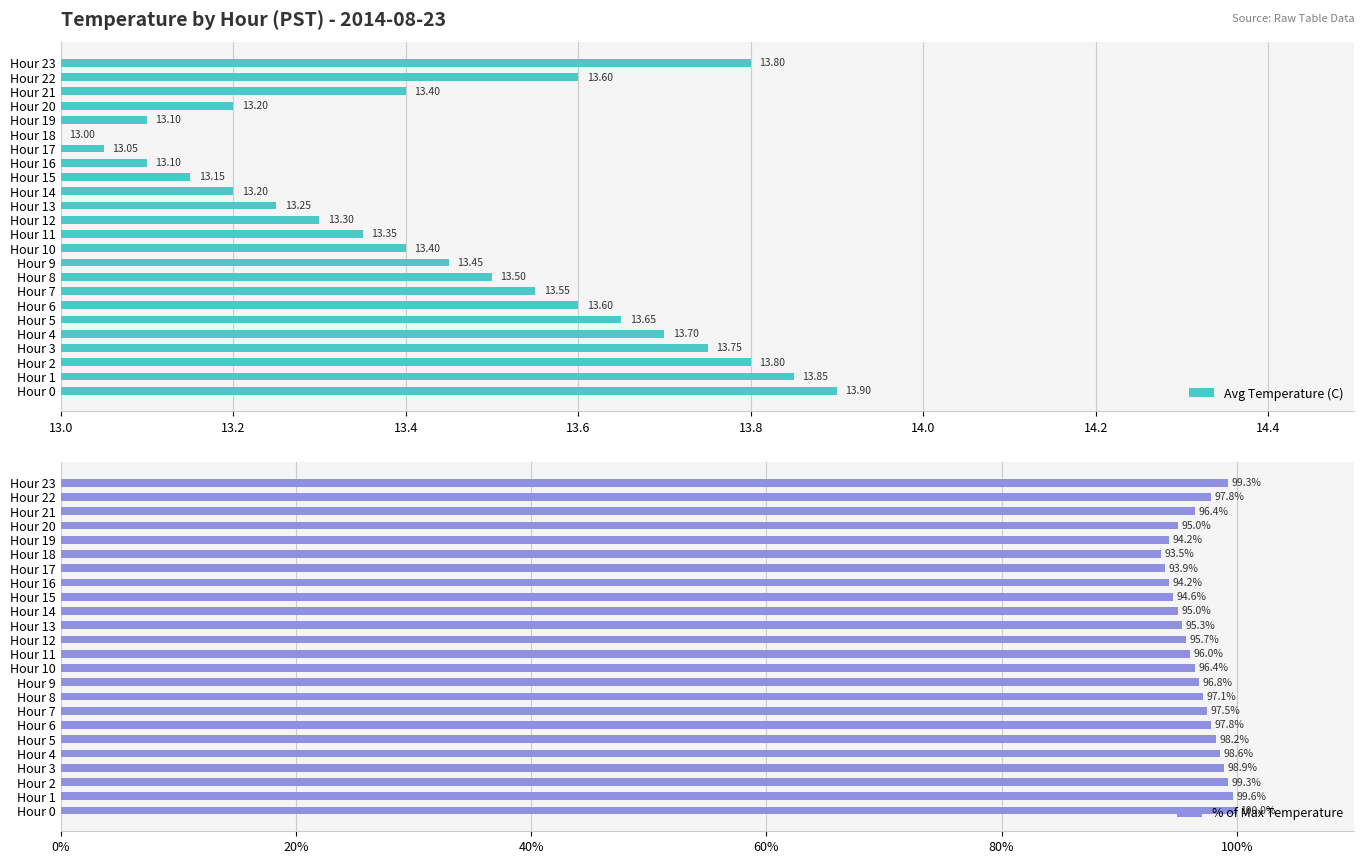

Rank the series by their average value, from lowest to highest.

Avg Temperature (C), % of Max Temperature